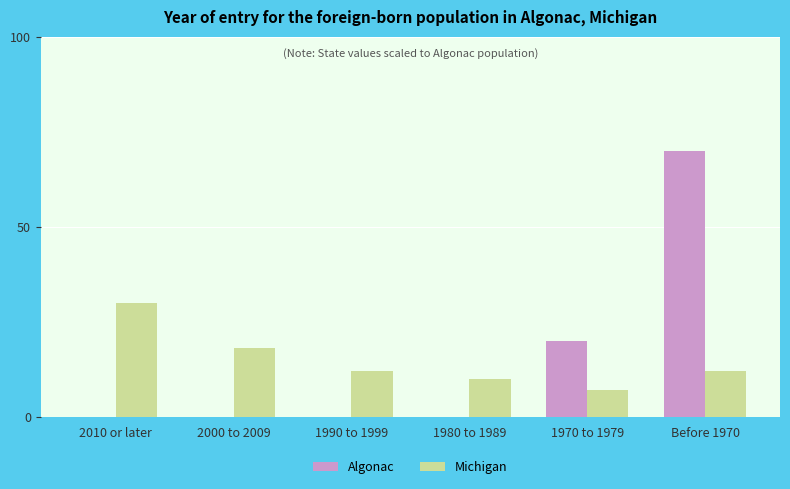

What is the sum of the Michigan values at Before 1970 and 1990 to 1999?

24